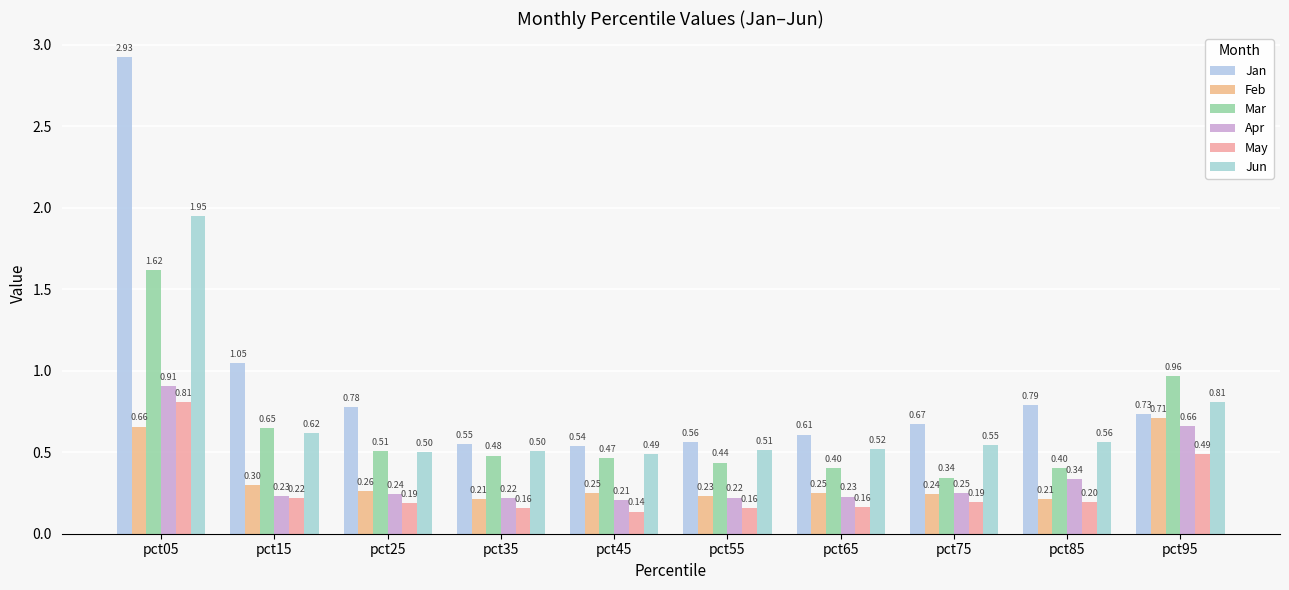

What is the difference between the maximum and minimum values in the Mar series?

1.3